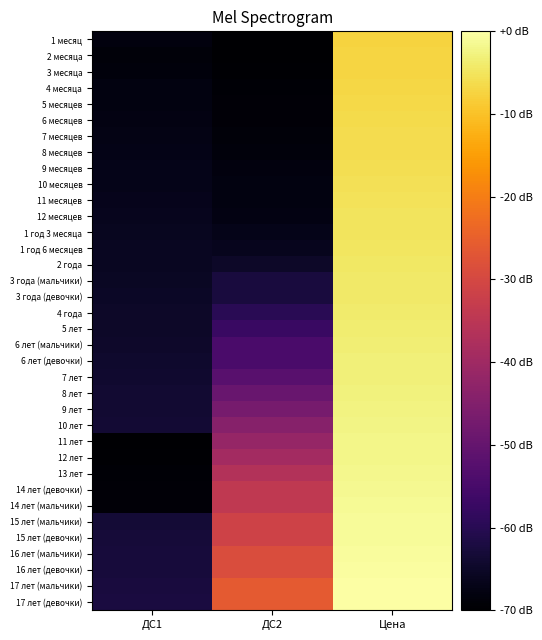

Which series has the largest range (max minus min)?

11 лет